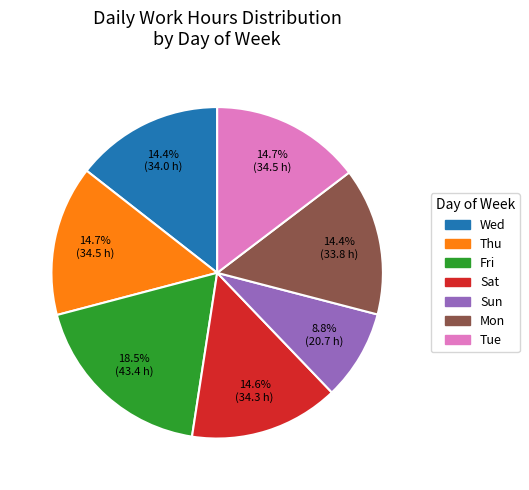

Which category has the biggest portion of the pie?

Fri